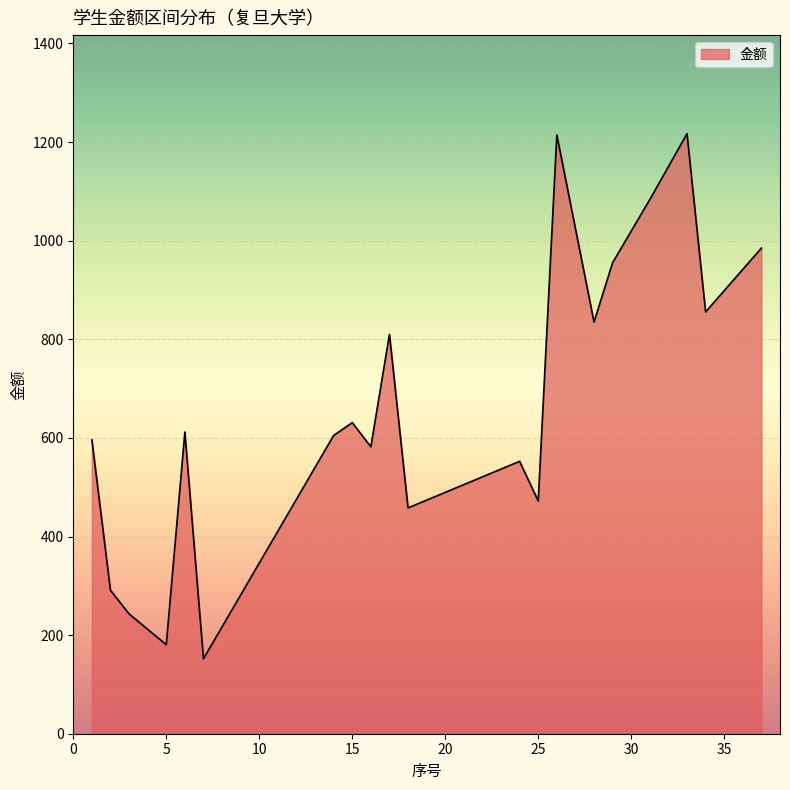

What is the greatest value displayed?

1217.0